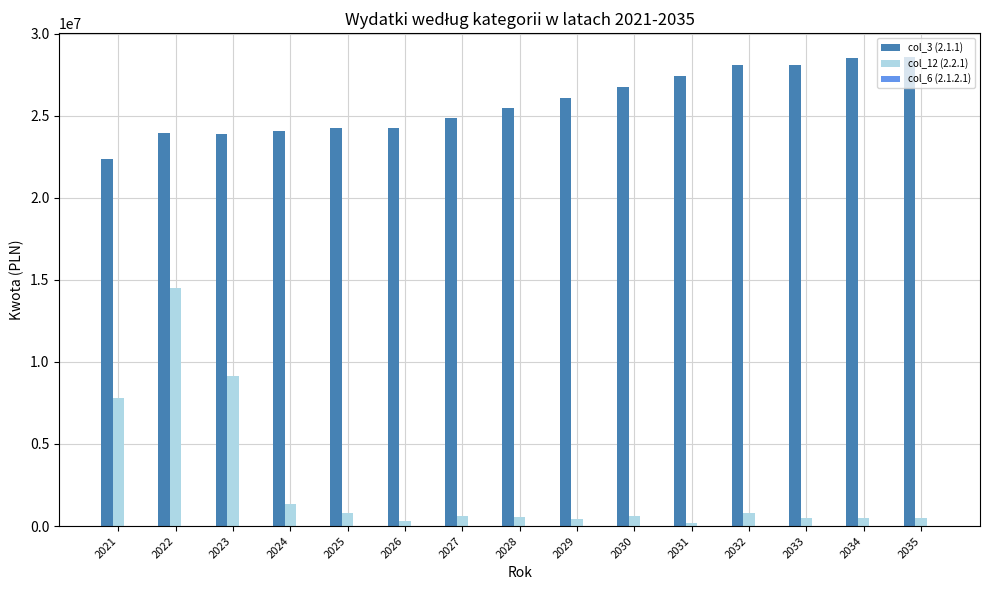

What is the greatest value displayed?

28600000.0